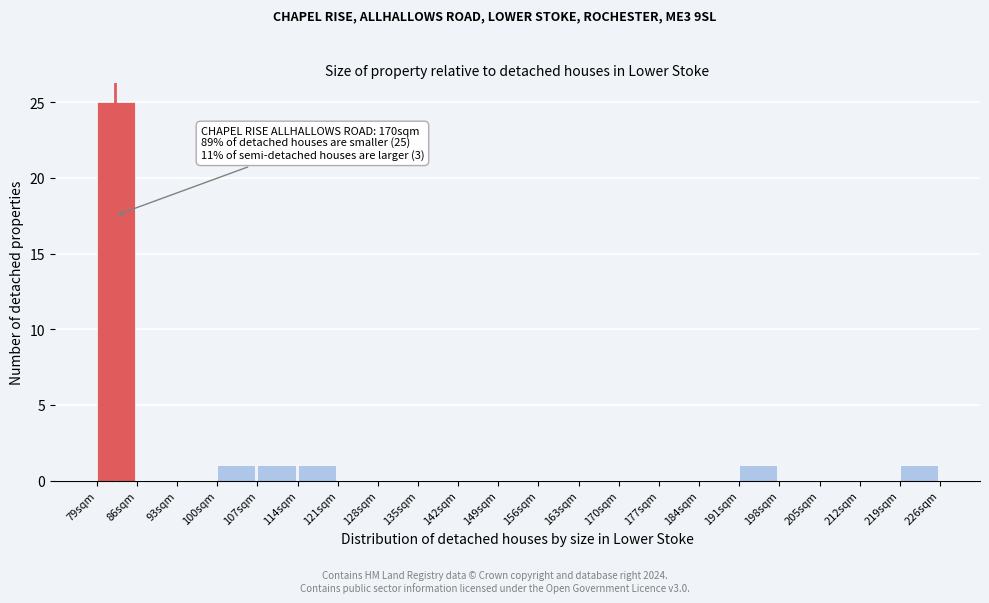

Which range on the x-axis has the tallest bar?

79 to 86